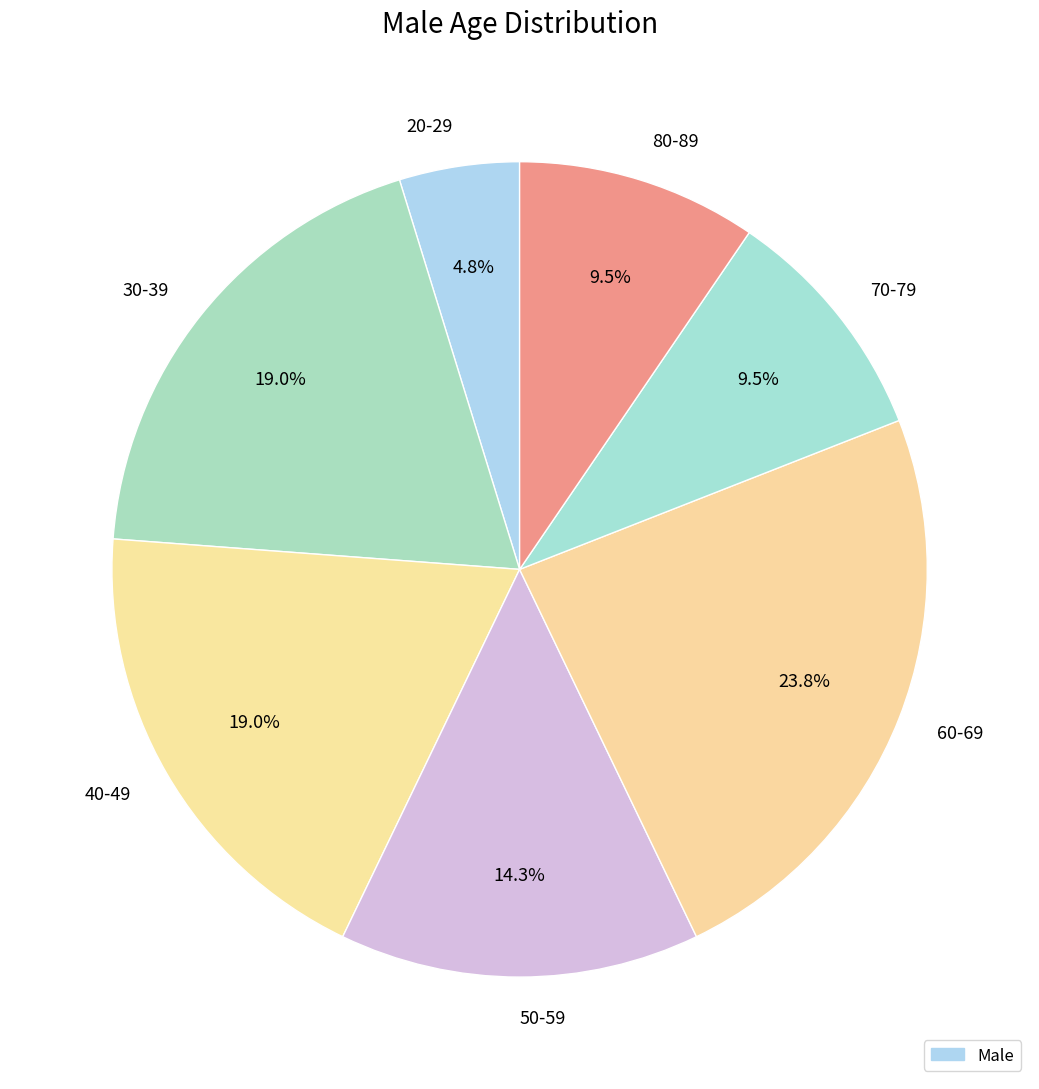

Which has a higher value, 60-69 or 80-89?

60-69